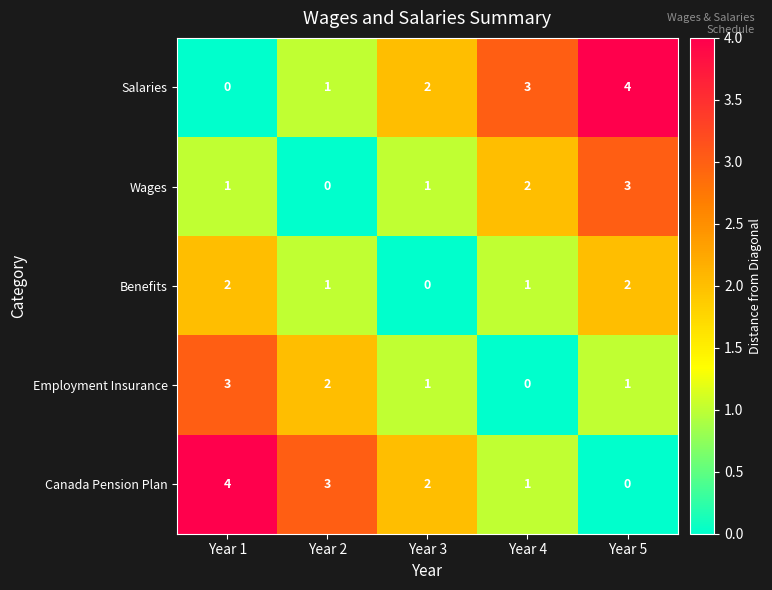

What is the difference between the maximum and minimum values in the Salaries series?

4